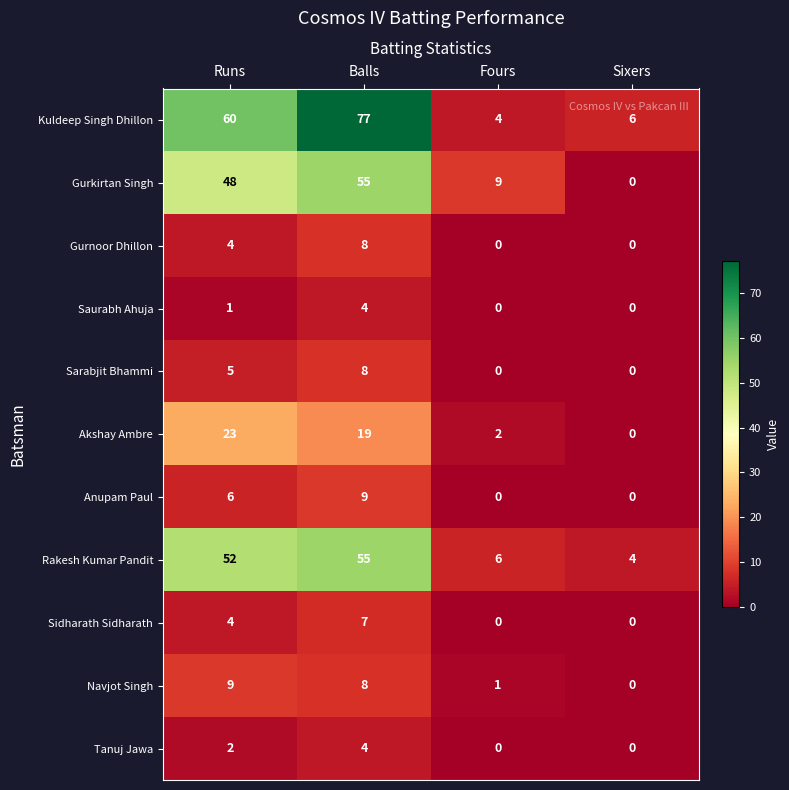

Between Fours and Sixers, which series saw the biggest shift?

Gurkirtan Singh